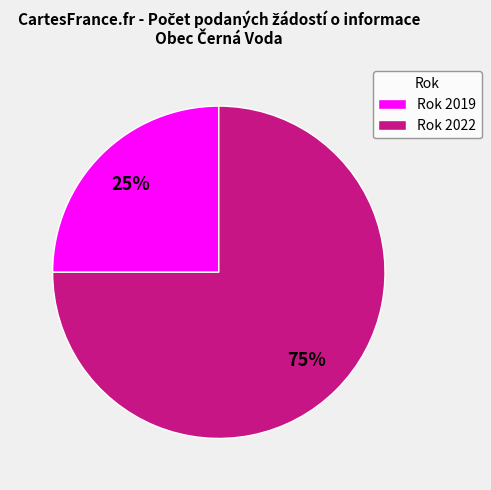

What is the majority slice?

Rok 2022